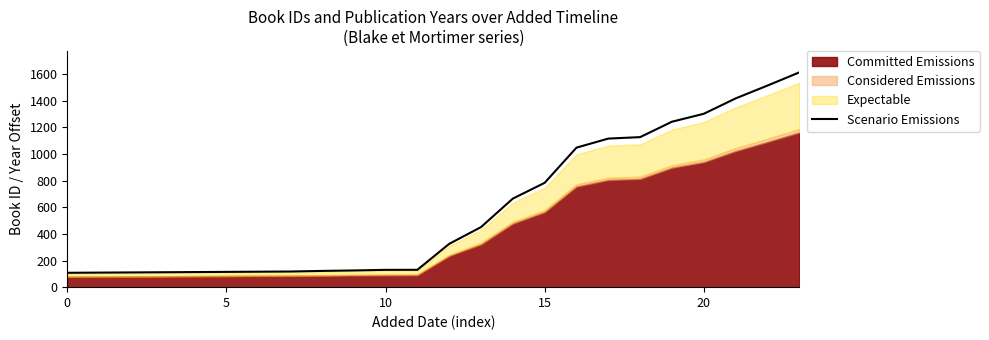

Reading left to right, extract all data points from this chart.

107.8	109.2	110.6	111.9	113.3	114.7	116.0	117.4	121.9	125.4	129.9	130.2	325.0	450.8	664.8	783.2	1047.4	1115.3	1126.2	1241.9	1301.4	1416.8	1513.0	1612.1